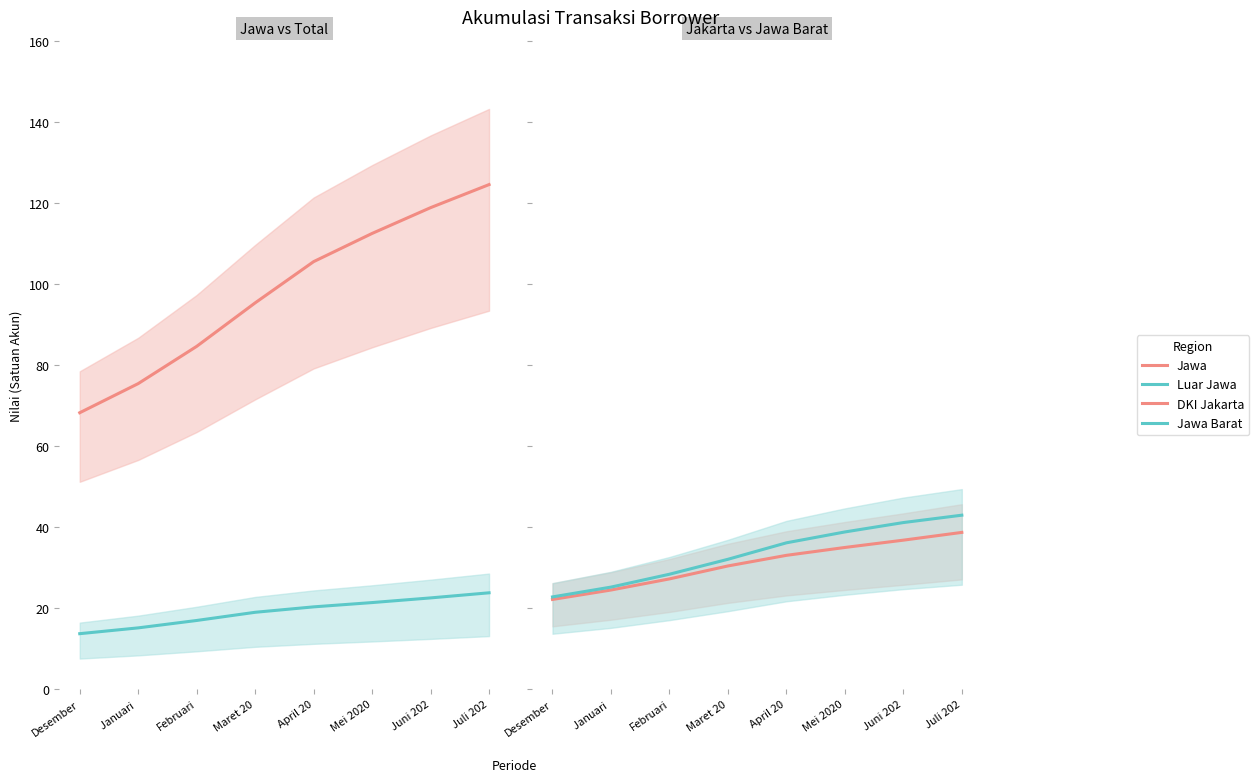

Which series has the widest spread of values?

Jawa